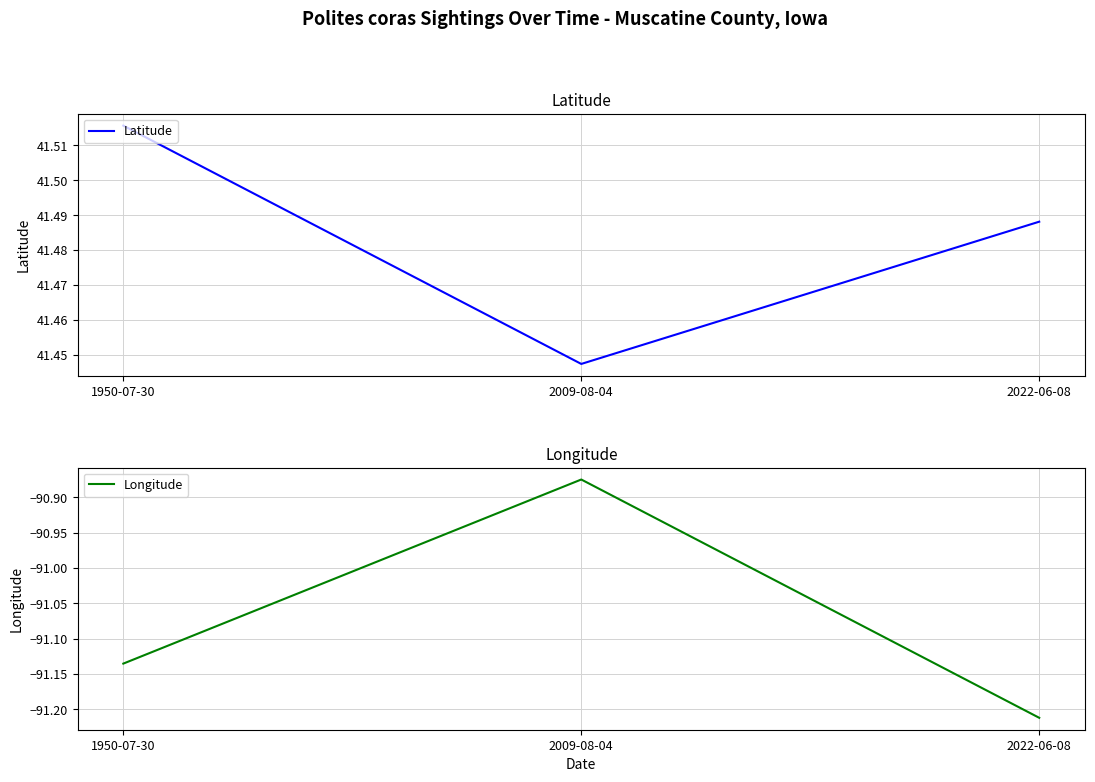

Read the Latitude value at 1950-07-30.

41.5